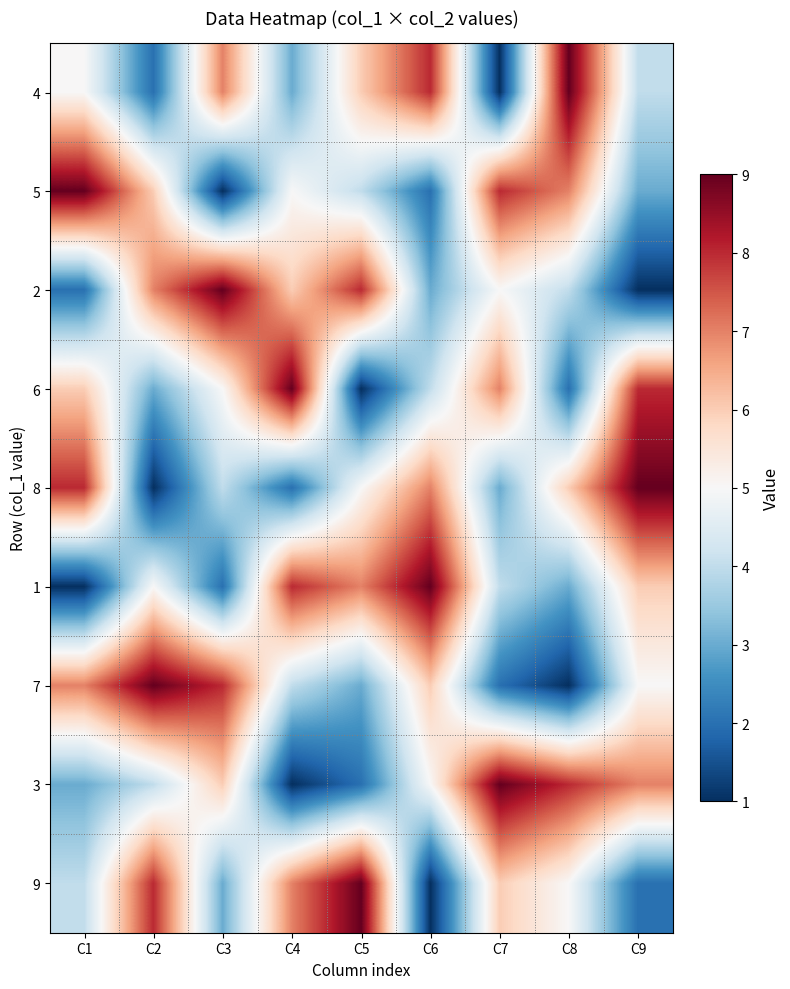

What is the difference between the highest and lowest values at C4?

8